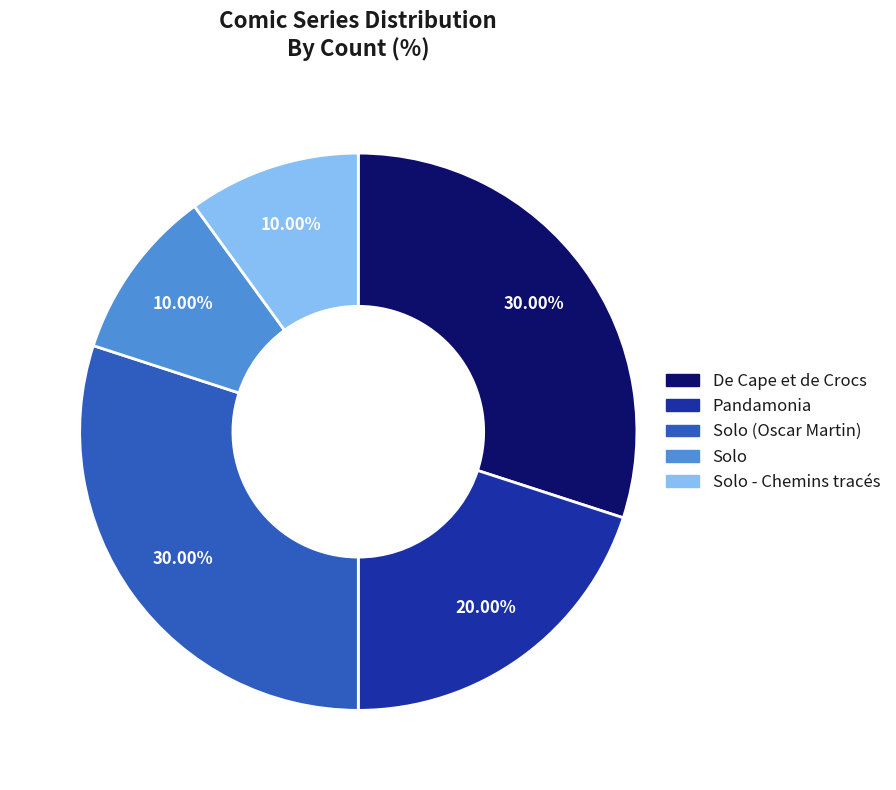

Does Solo - Chemins tracés represent more than half of the total?

No